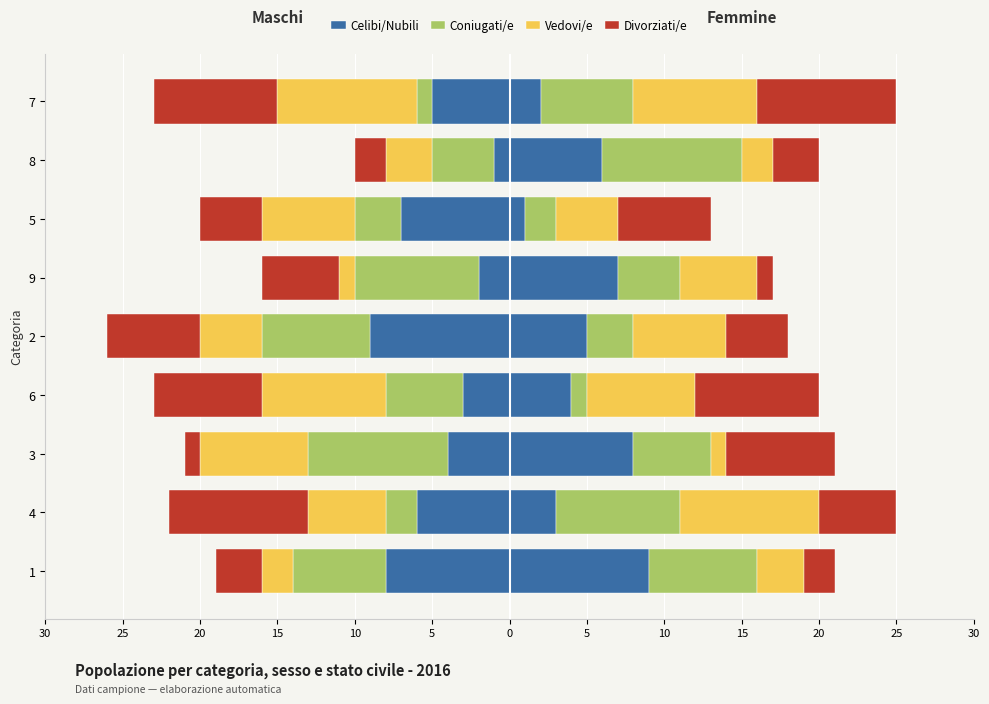

The value of Celibi/Nubili at 3 is -6. True or false?

False